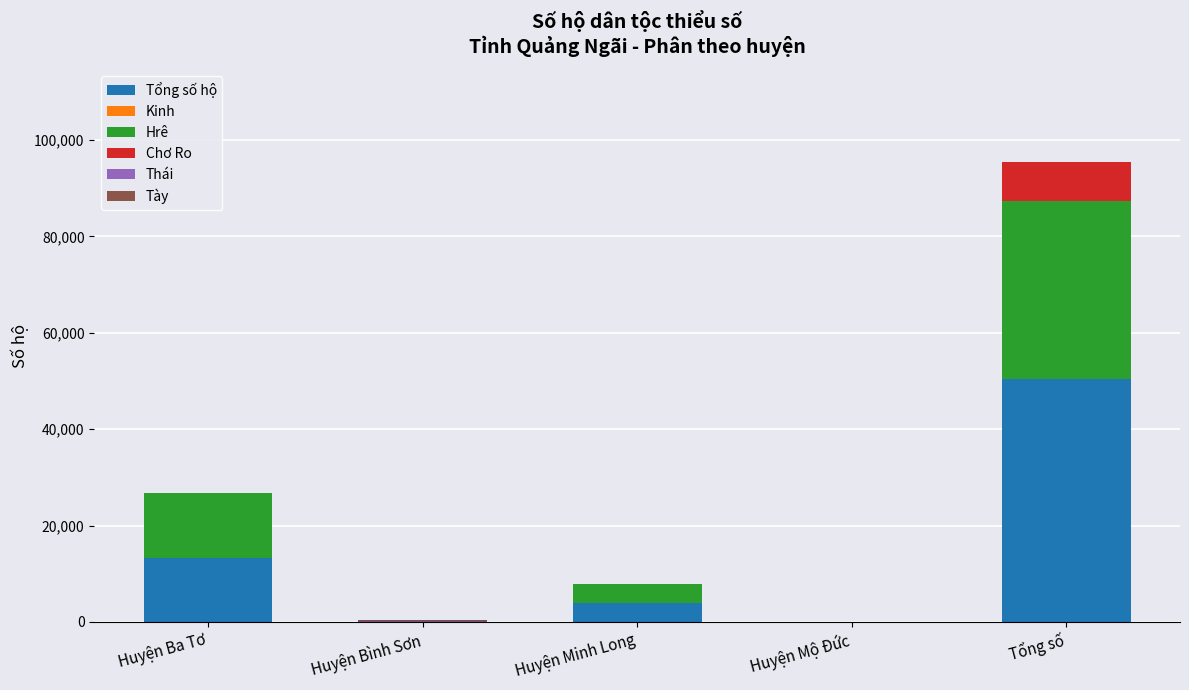

At which category is the sum across all series the highest?

Tổng số